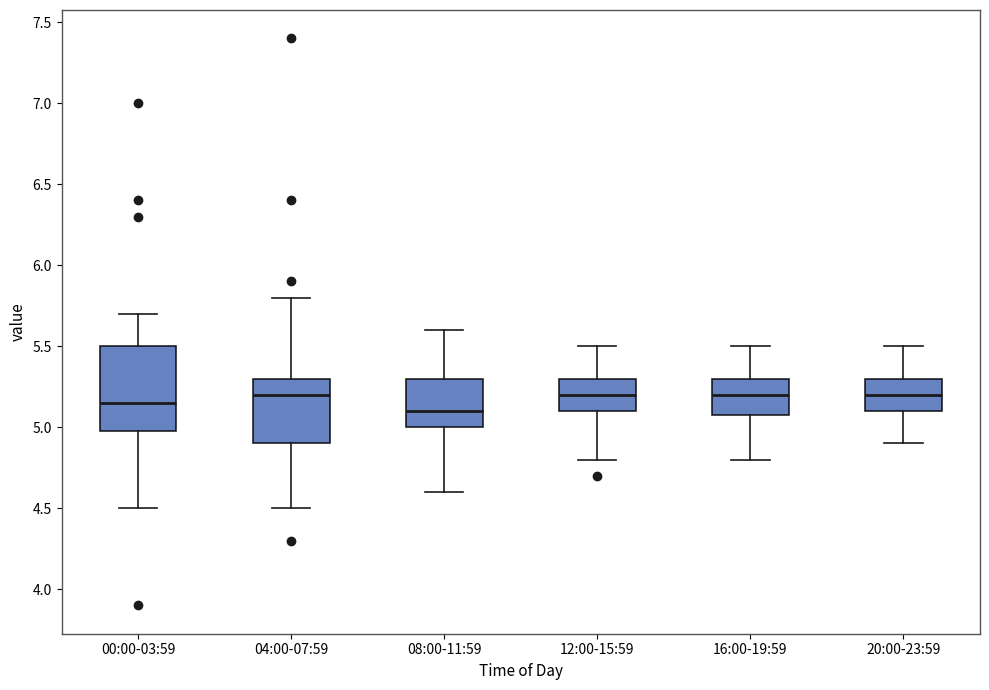

Reading left to right, read every box against the y-axis: the position of its median line, the range the box covers, and the ends of its whiskers. The values are not printed on the chart, so give them approximately, as read against the axis.

00:00-03:59: median 5.15, box 5.00 to 5.50, whiskers 4.50 to 5.70
04:00-07:59: median 5.20, box 4.90 to 5.30, whiskers 4.50 to 5.80
08:00-11:59: median 5.10, box 5.00 to 5.30, whiskers 4.60 to 5.60
12:00-15:59: median 5.20, box 5.10 to 5.30, whiskers 4.80 to 5.50
16:00-19:59: median 5.20, box 5.10 to 5.30, whiskers 4.80 to 5.50
20:00-23:59: median 5.20, box 5.10 to 5.30, whiskers 4.90 to 5.50